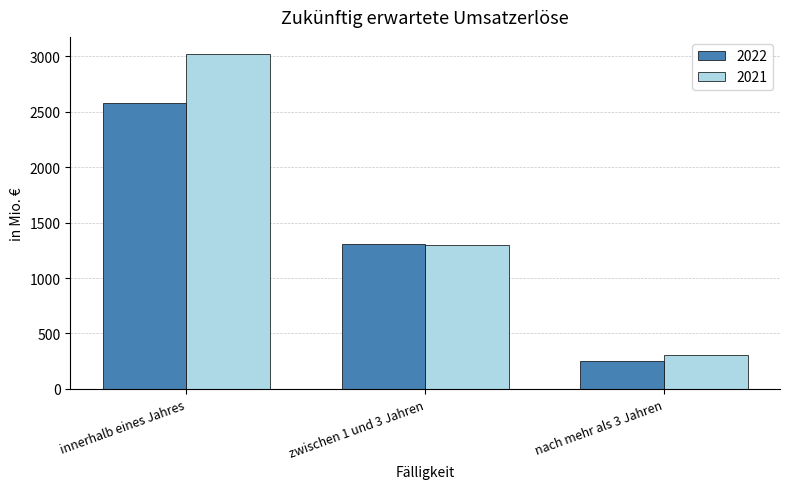

What is the approximate value of 2022 at innerhalb eines Jahres?

2577.7